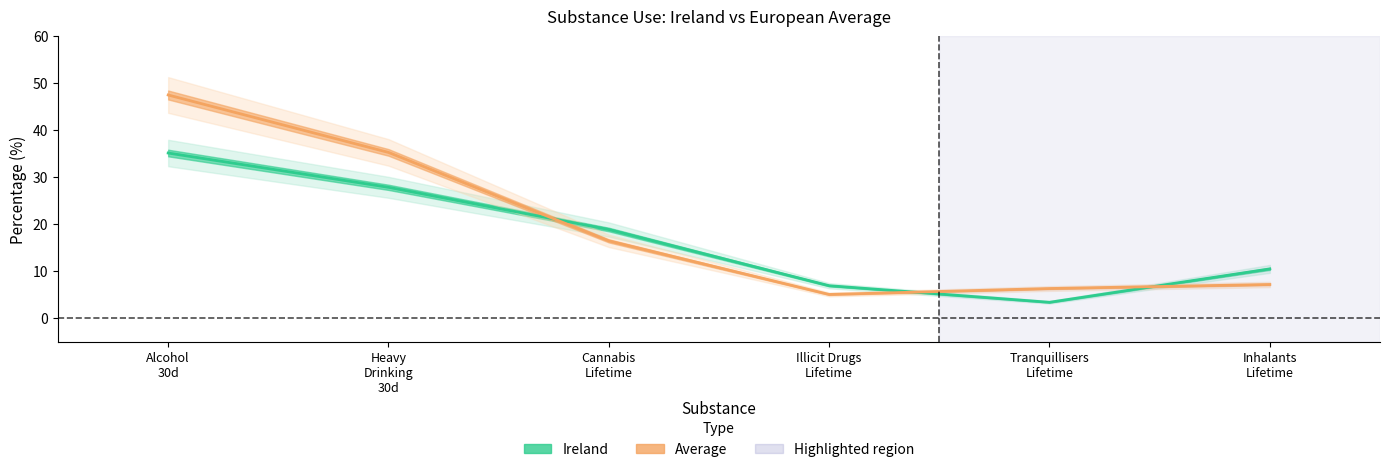

How many intersections are there between Average and Ireland?

3